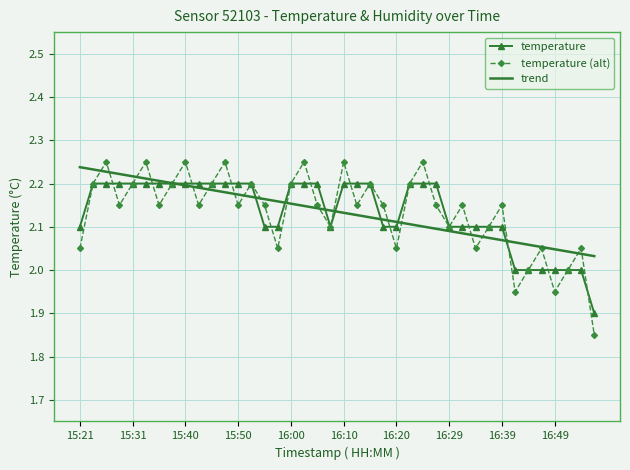

Which series has the widest spread of values?

temperature (alt)